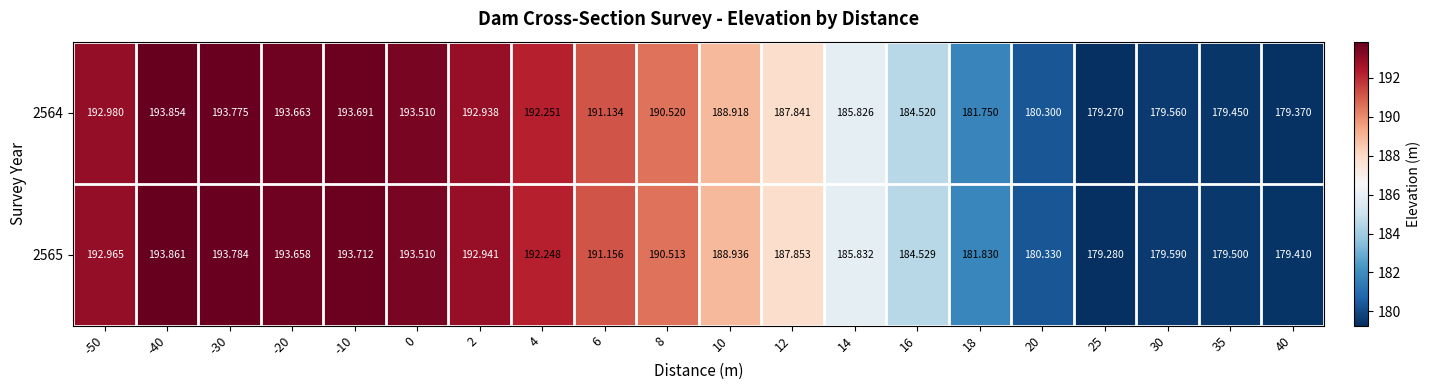

How many distinct data groups are displayed?

2